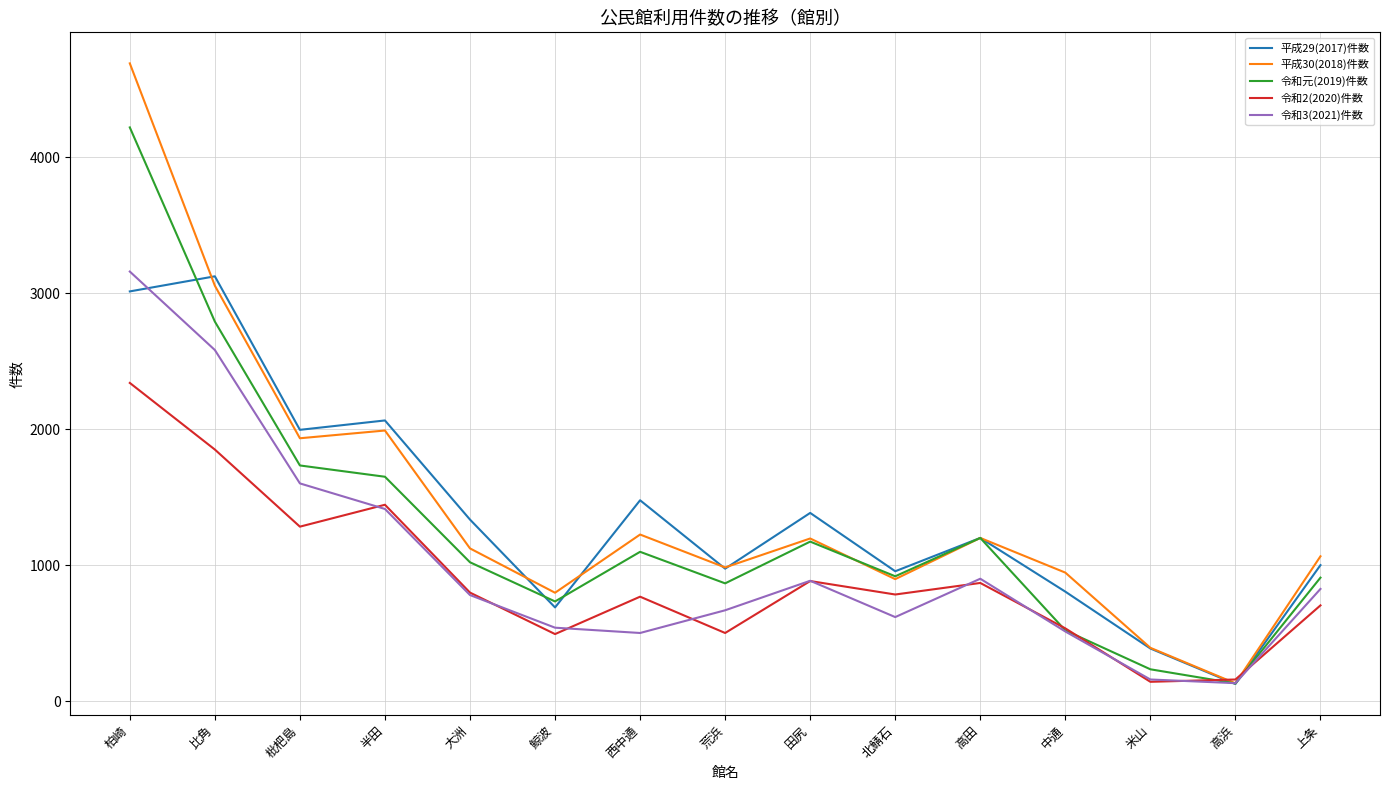

Is the value of 令和2(2020)件数 at 米山 greater than the value of 令和3(2021)件数 at 荒浜?

No